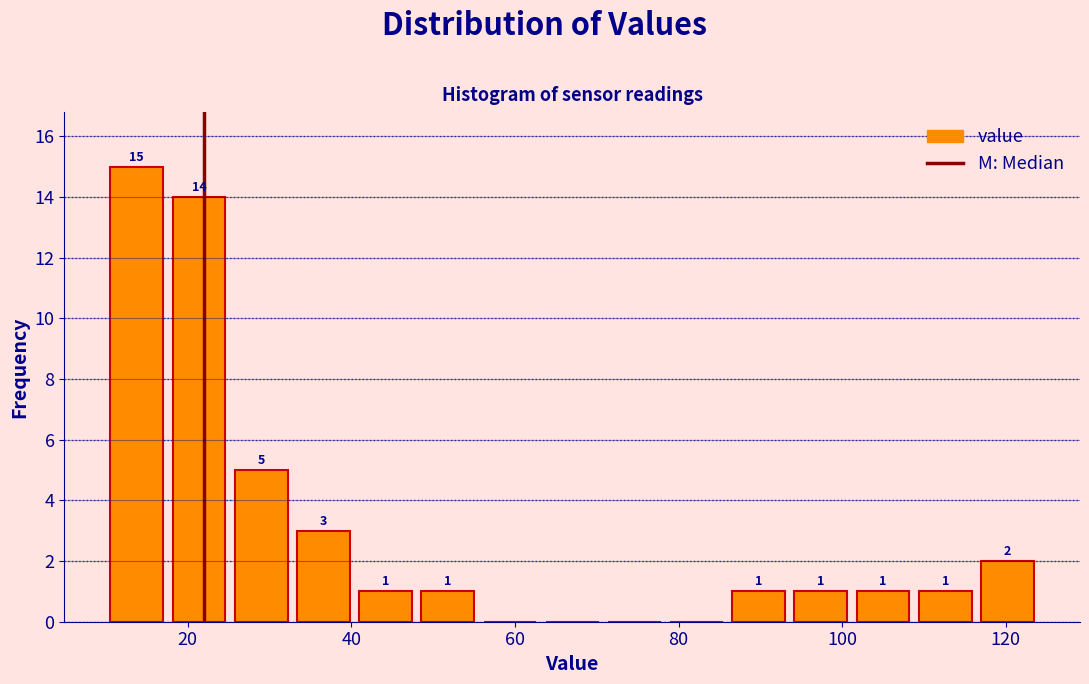

Around what value on the x-axis is the tallest bar? Give the approximate position of its centre, as read against the axis.

14